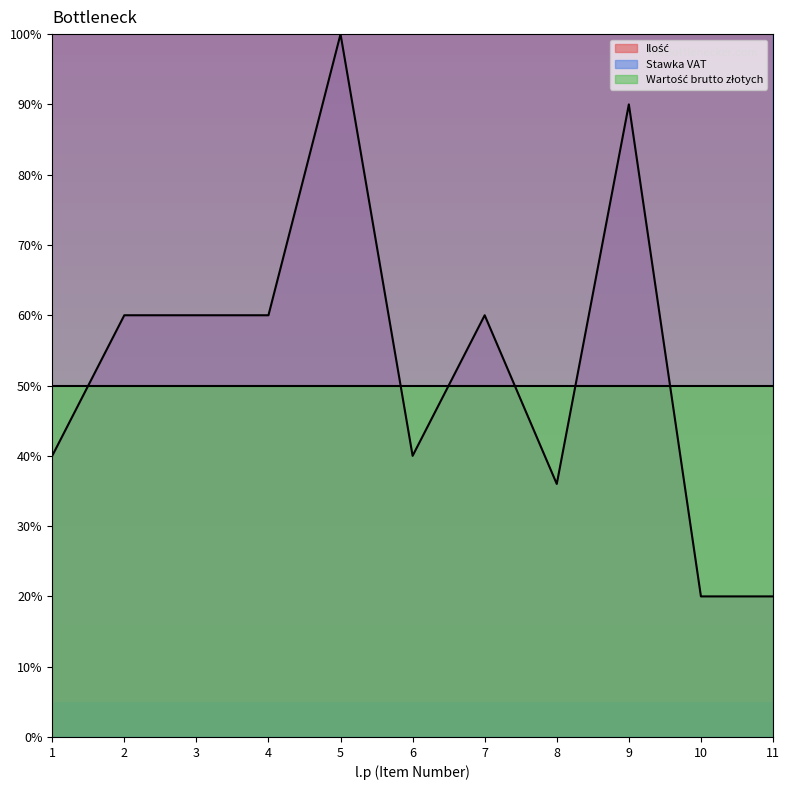

True or false: Ilość and Stawka VAT cross at least once.

False